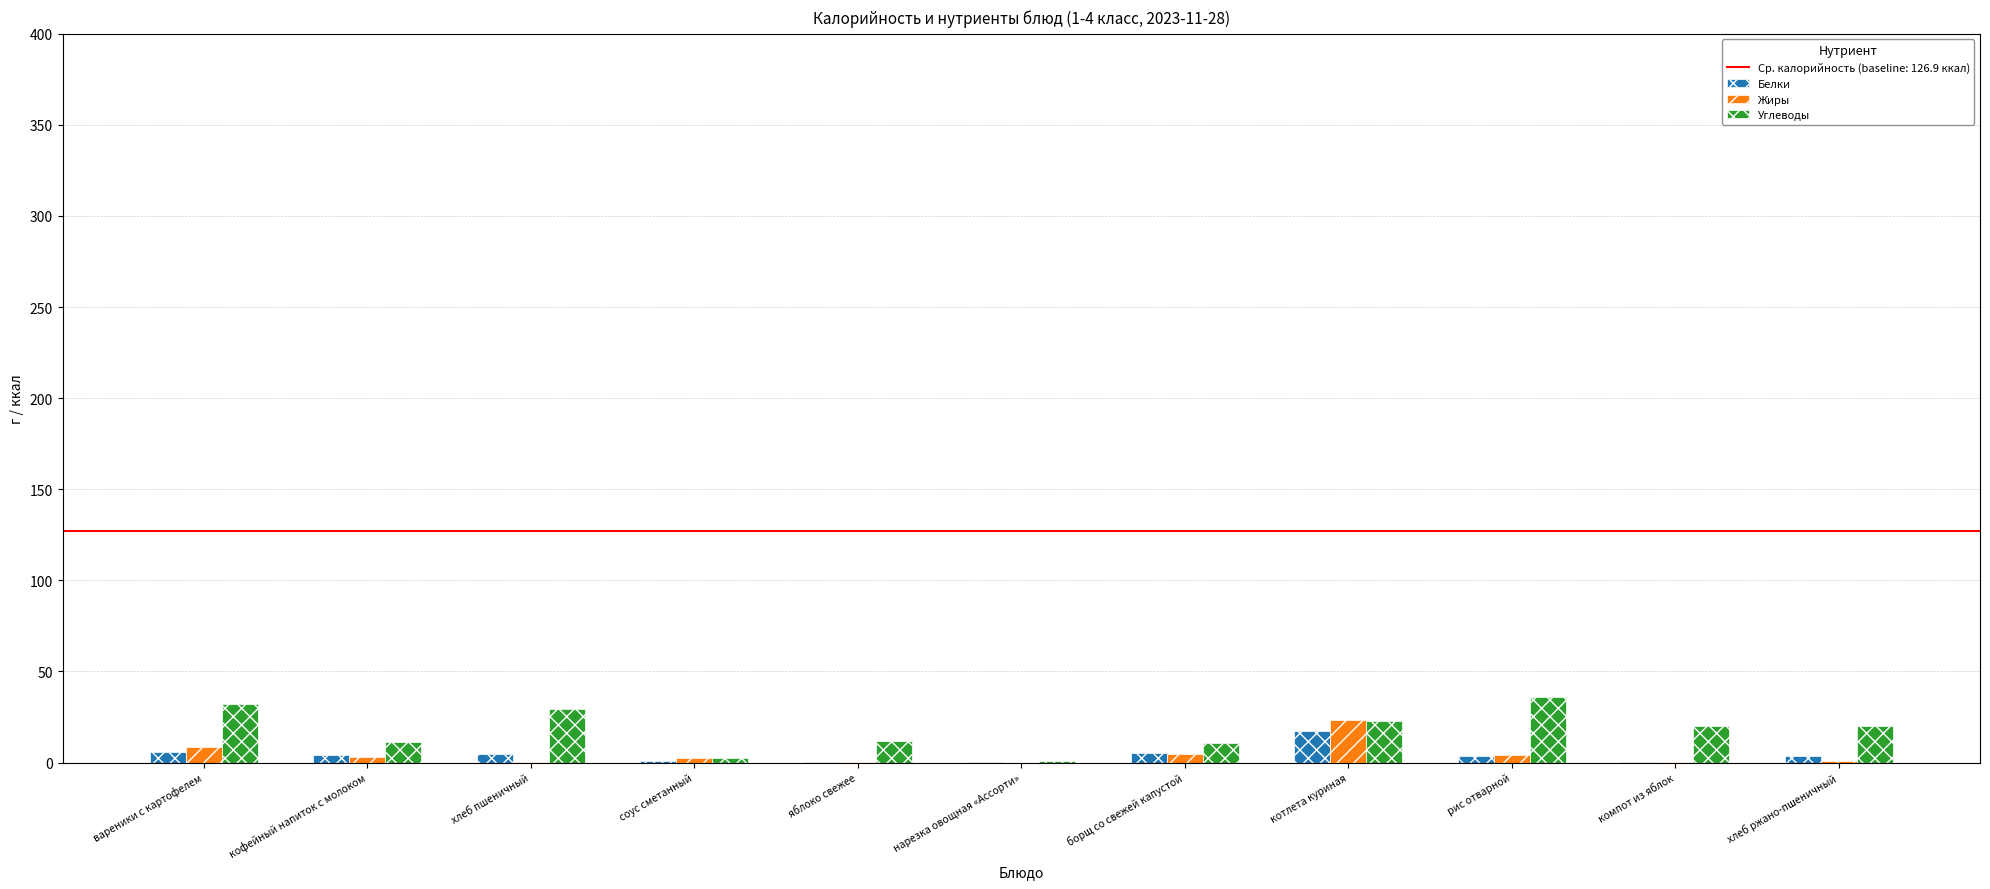

What is the total value across all series at хлеб ржано-пшеничный?

23.7